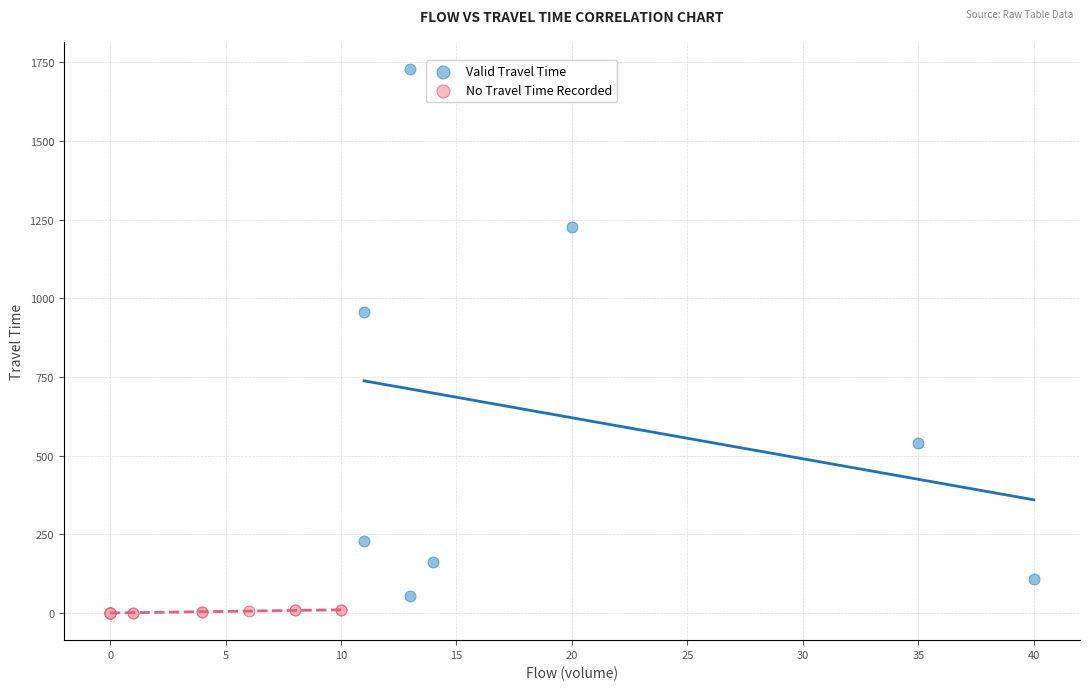

Which series has the largest Y range (max minus min)?

Valid Travel Time